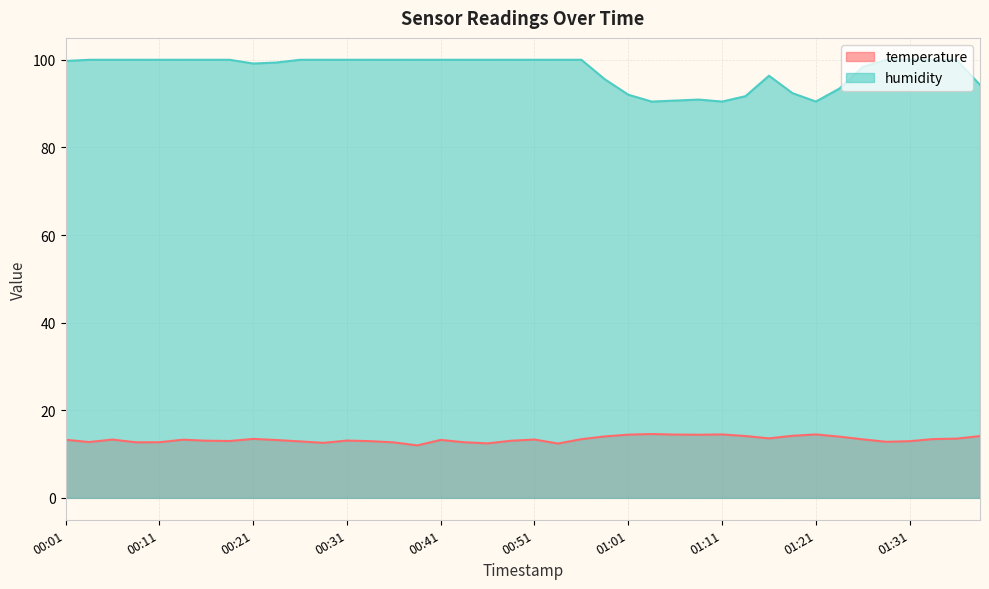

Reading left to right, list all the values displayed in this chart.

temperature: 00:01=13.3	00:03=12.7	00:06=13.3	00:08=12.7	00:11=12.7	00:13=13.3	00:16=13.1	00:18=13.0	00:21=13.5	00:23=13.2	00:26=12.9	00:28=12.6	00:31=13.1	00:33=12.9	00:36=12.7	00:38=12.0	00:41=13.2	00:43=12.7	00:46=12.4	00:48=13.0	00:51=13.3	00:54=12.4	00:56=13.4	00:59=14.0	01:01=14.4	01:04=14.6	01:06=14.4	01:09=14.4	01:11=14.5	01:14=14.1	01:16=13.6	01:19=14.2	01:21=14.5	01:23=14.0	01:26=13.4	01:28=12.8	01:31=12.9	01:33=13.4	01:36=13.5	01:38=14.1
humidity: 00:01=99.7	00:03=100.0	00:06=100.0	00:08=100.0	00:11=100.0	00:13=100.0	00:16=100.0	00:18=100.0	00:21=99.2	00:23=99.4	00:26=100.0	00:28=100.0	00:31=100.0	00:33=100.0	00:36=100.0	00:38=100.0	00:41=100.0	00:43=100.0	00:46=100.0	00:48=100.0	00:51=100.0	00:54=100.0	00:56=100.0	00:59=95.5	01:01=92.0	01:04=90.5	01:06=90.7	01:09=90.9	01:11=90.5	01:14=91.7	01:16=96.4	01:19=92.4	01:21=90.5	01:23=93.4	01:26=98.4	01:28=100.0	01:31=100.0	01:33=100.0	01:36=100.0	01:38=94.3